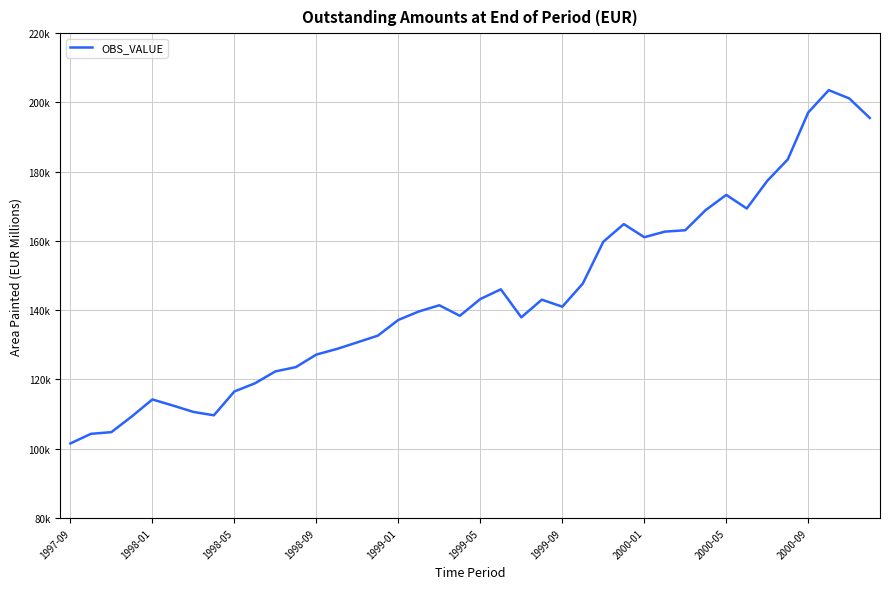

Does the chart have visible grid lines?

Yes